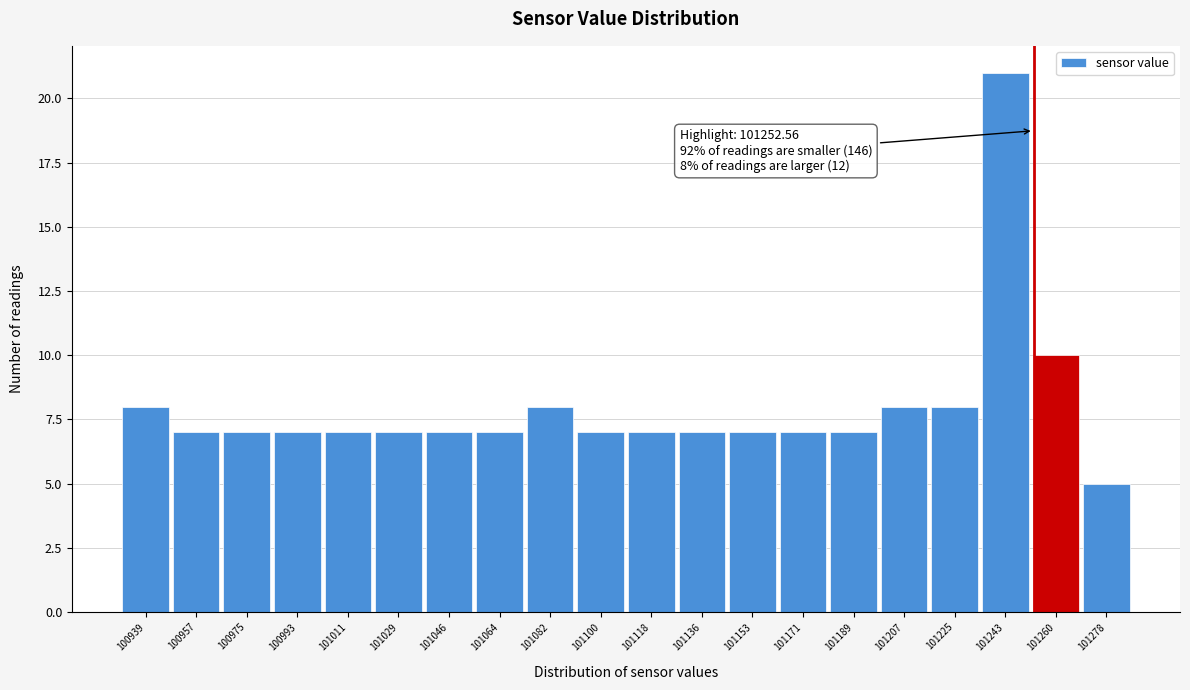

Over which range of the x-axis is the bar tallest?

101234 to 101252